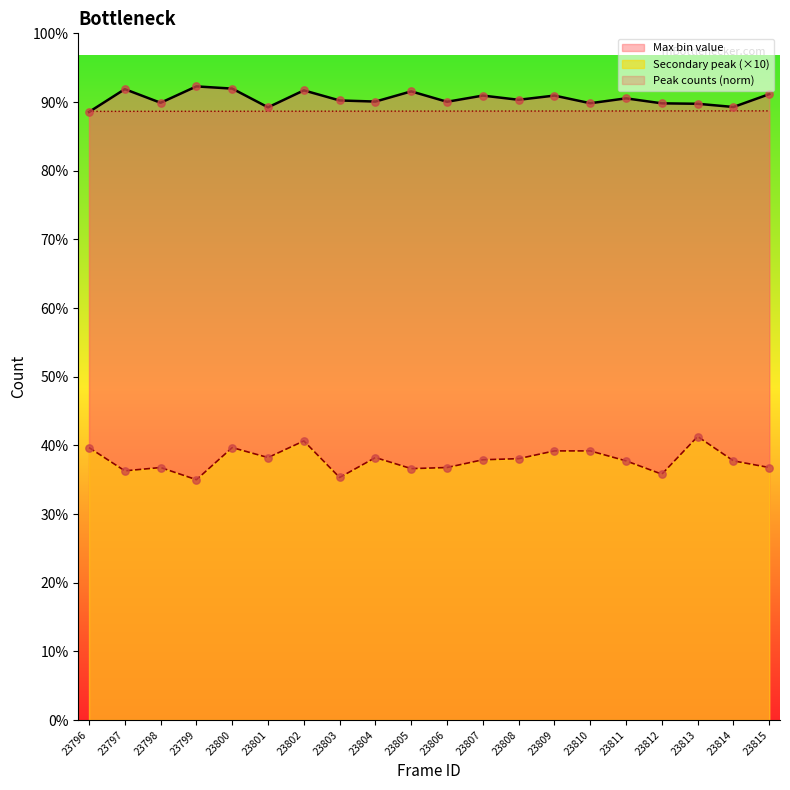

At which category is the sum across all series the highest?

23802